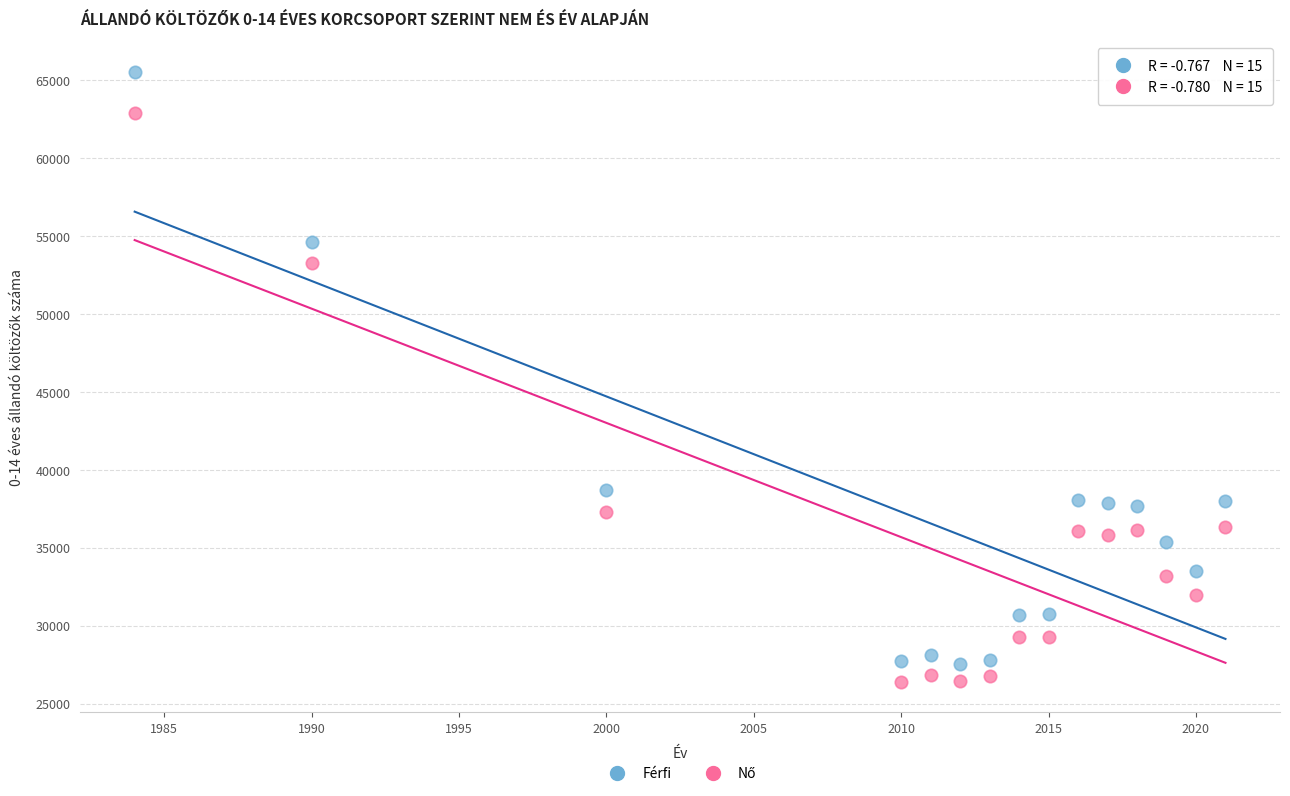

In the Férfi series, what Y value is closest to 46554?

38679